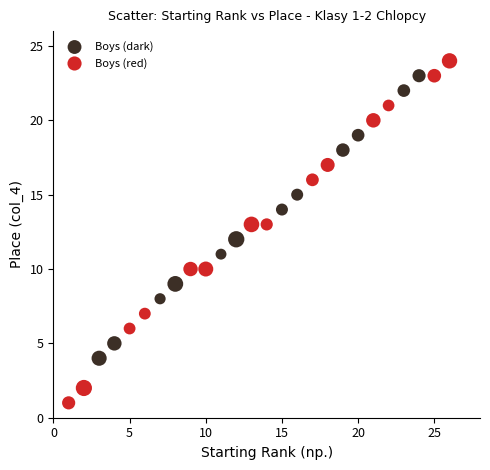

Which series has the widest spread of Y values?

Boys (red)